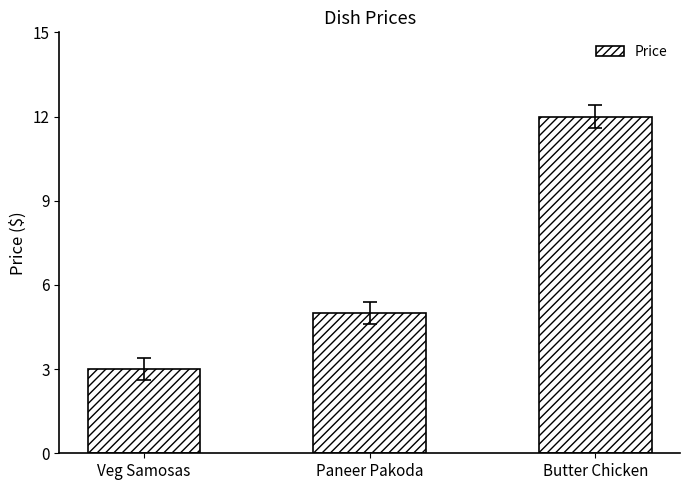

How many data points does each series have?

3